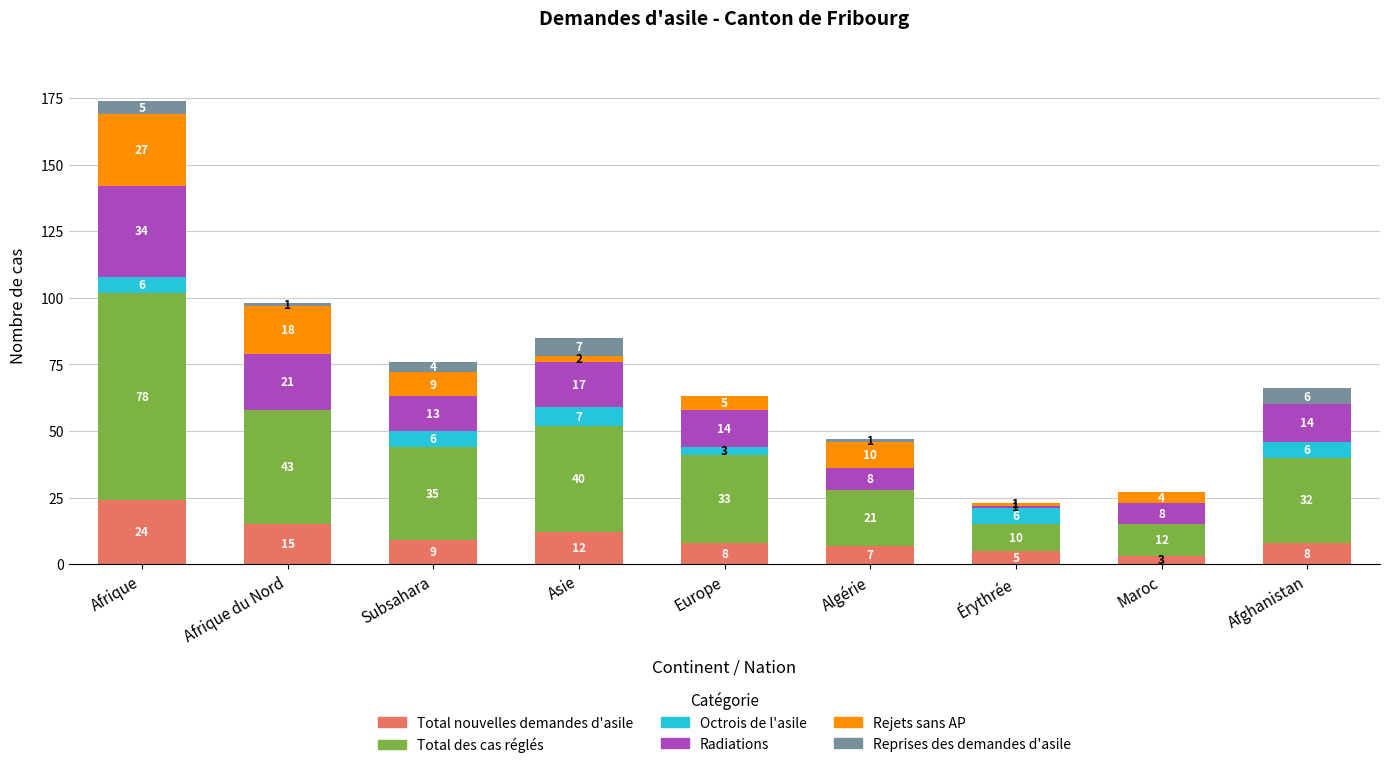

Reading left to right, what are the values for Total nouvelles demandes d'asile?

Afrique=24	Afrique du Nord=15	Subsahara=9	Asie=12	Europe=8	Algérie=7	Érythrée=5	Maroc=3	Afghanistan=8